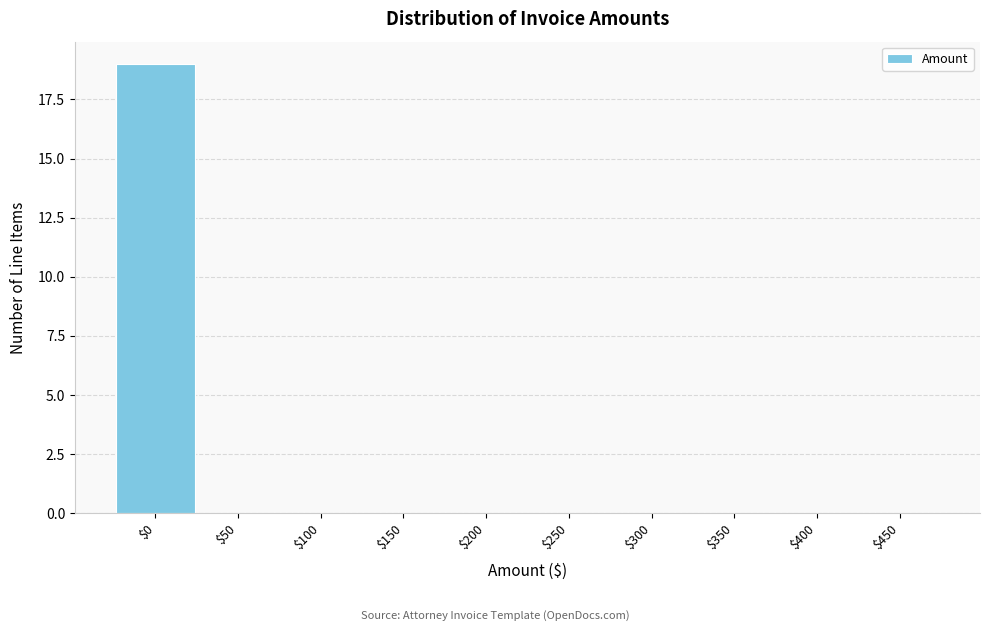

The chart shows a value of -13 at $300. True or false?

False